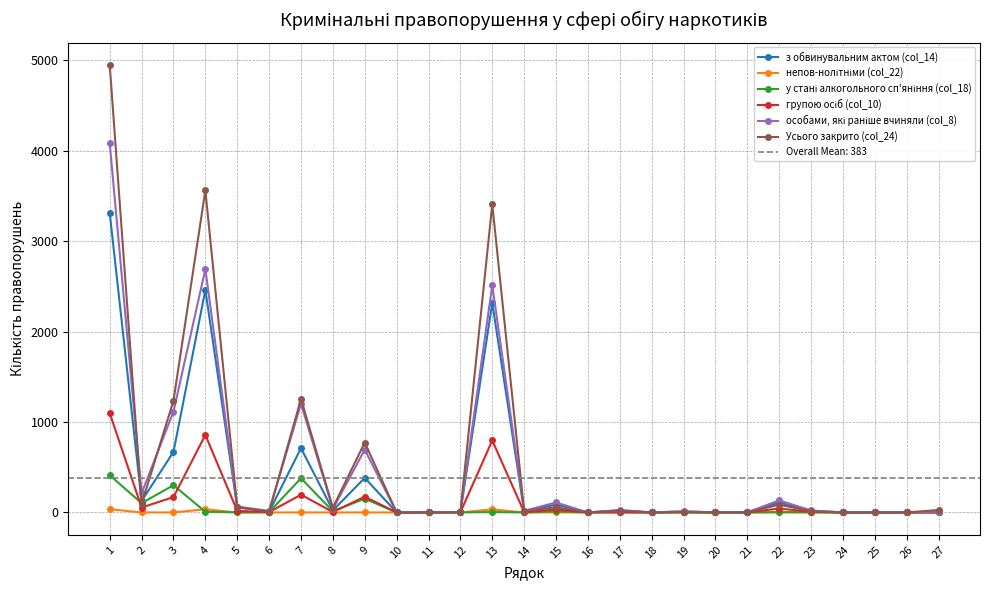

Rank the series by their maximum value, from lowest to highest.

непов-нолітніми (col_22), у стані алкогольного сп'яніння (col_18), групою осіб (col_10), з обвинувальним актом (col_14), особами, які раніше вчиняли (col_8), Усього закрито (col_24)